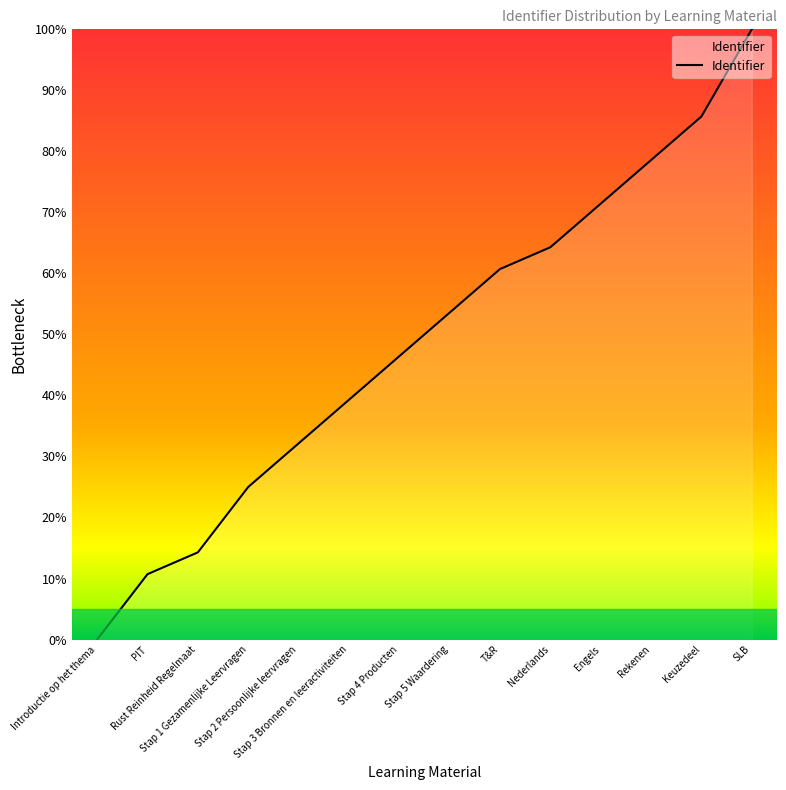

Is it true that the value at Engels is 122.8?

False